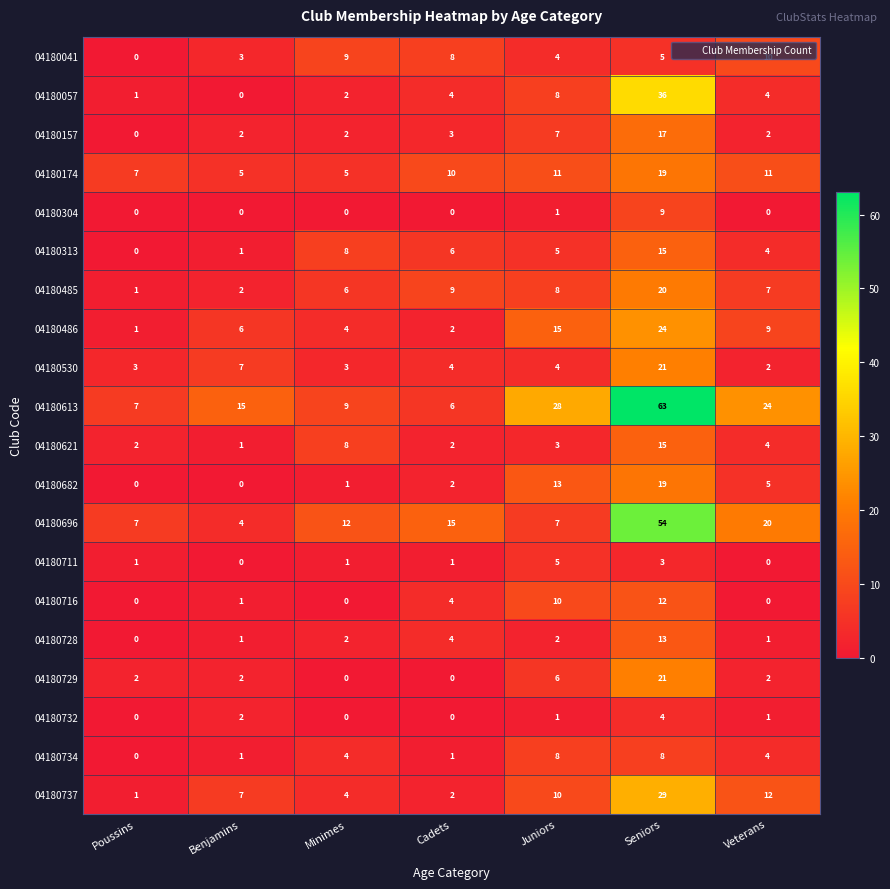

What is the highest value of the 04180696 series?

54